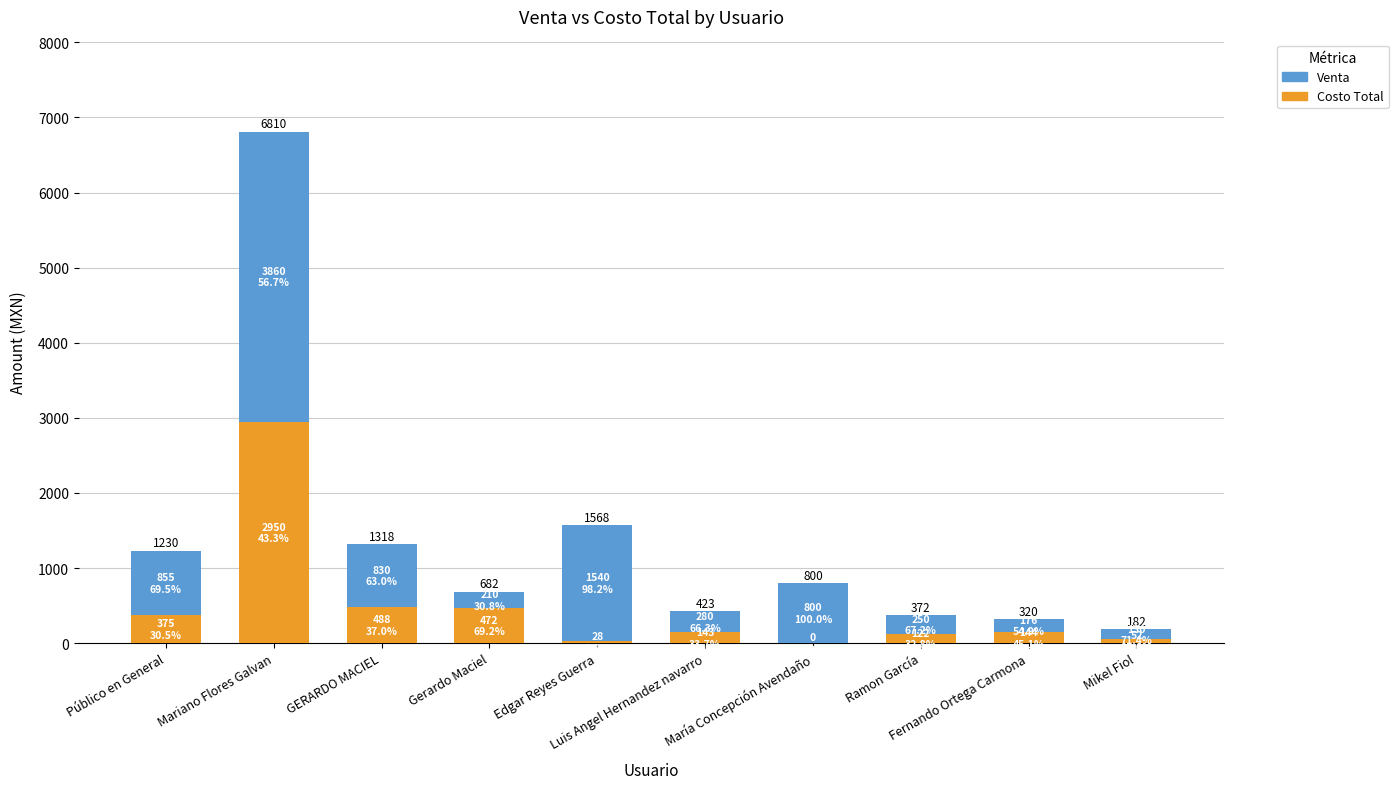

What is the sum of all Costo Total values?

4774.1